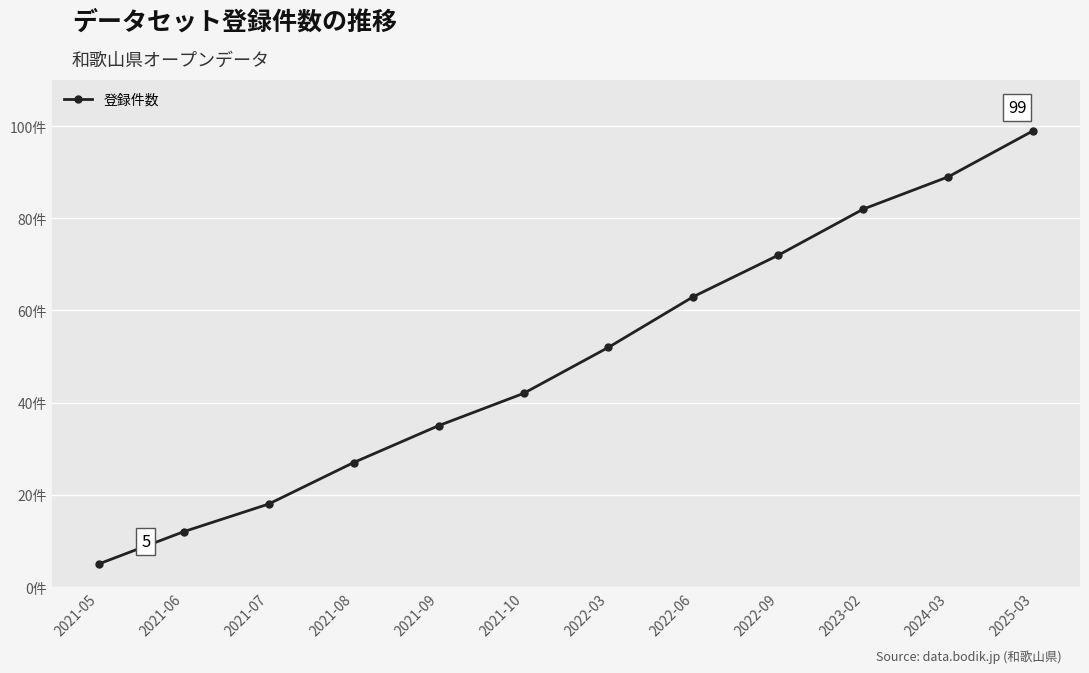

Is this an area chart (filled region under the line)?

No